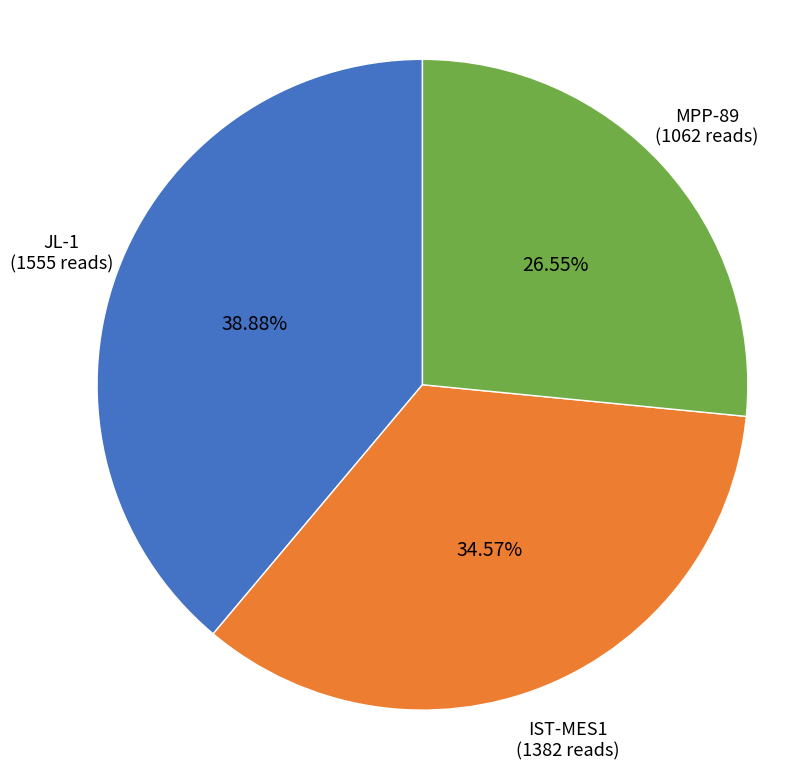

How many segments does this pie chart have?

3